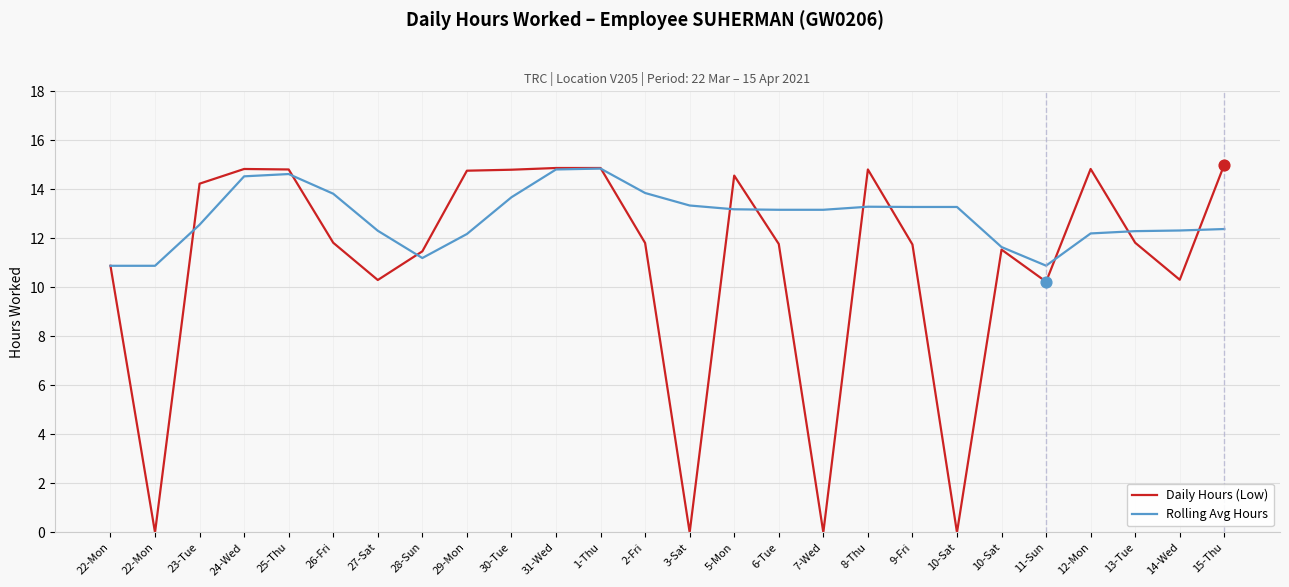

How many lines are shown in the chart?

2